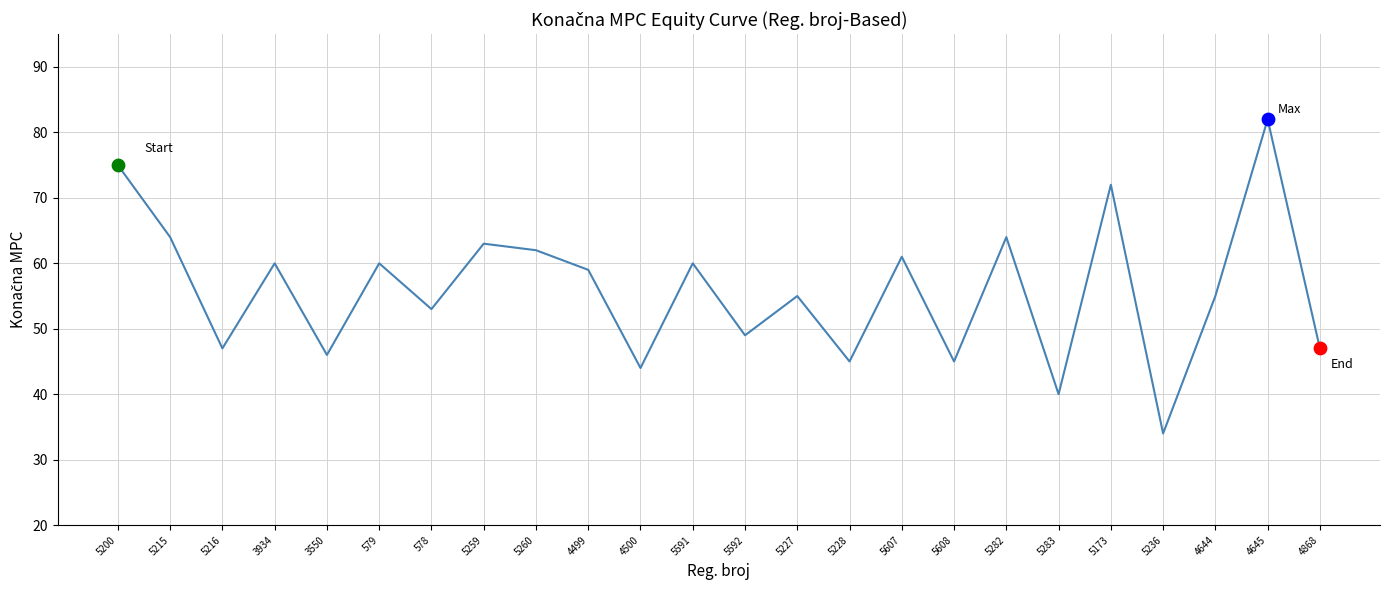

Which has a higher value, 5227 or 3934?

3934